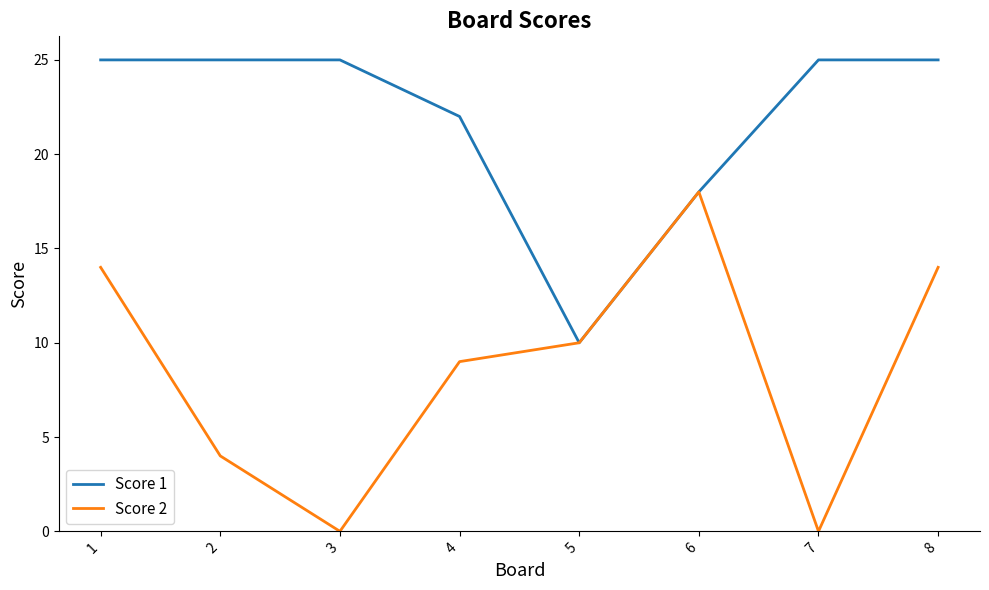

Rank the series by their maximum value, from lowest to highest.

Score 2, Score 1